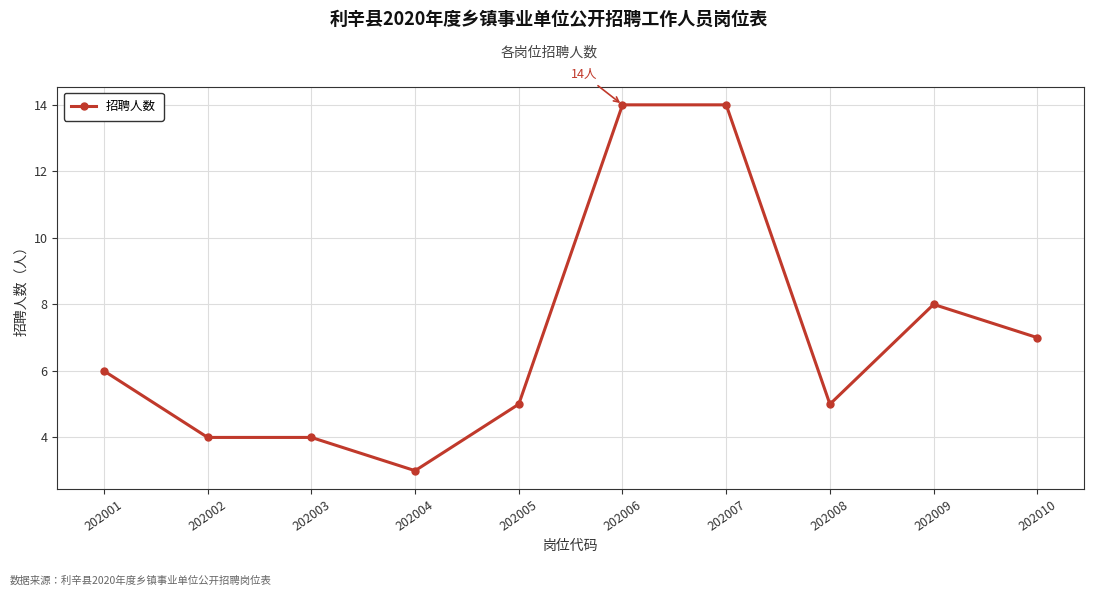

What is the sum of the values at 202006 and 202010?

21